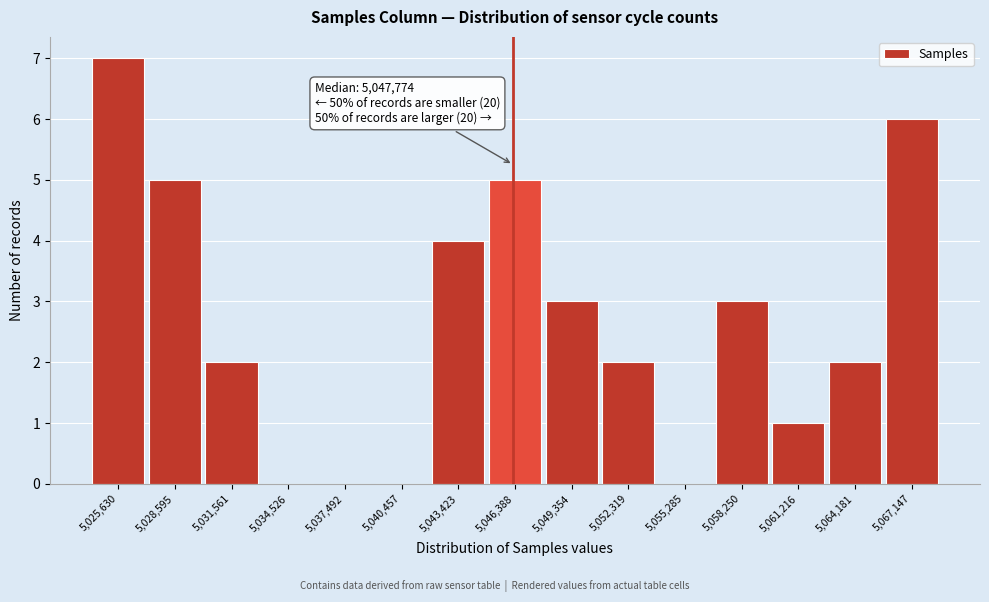

Reading right to left, list all the values displayed in this chart.

5,067,147=6	5,064,181=2	5,061,216=1	5,058,250=3	5,055,285=0	5,052,319=2	5,049,354=3	5,046,388=5	5,043,423=4	5,040,457=0	5,037,492=0	5,034,526=0	5,031,561=2	5,028,595=5	5,025,630=7